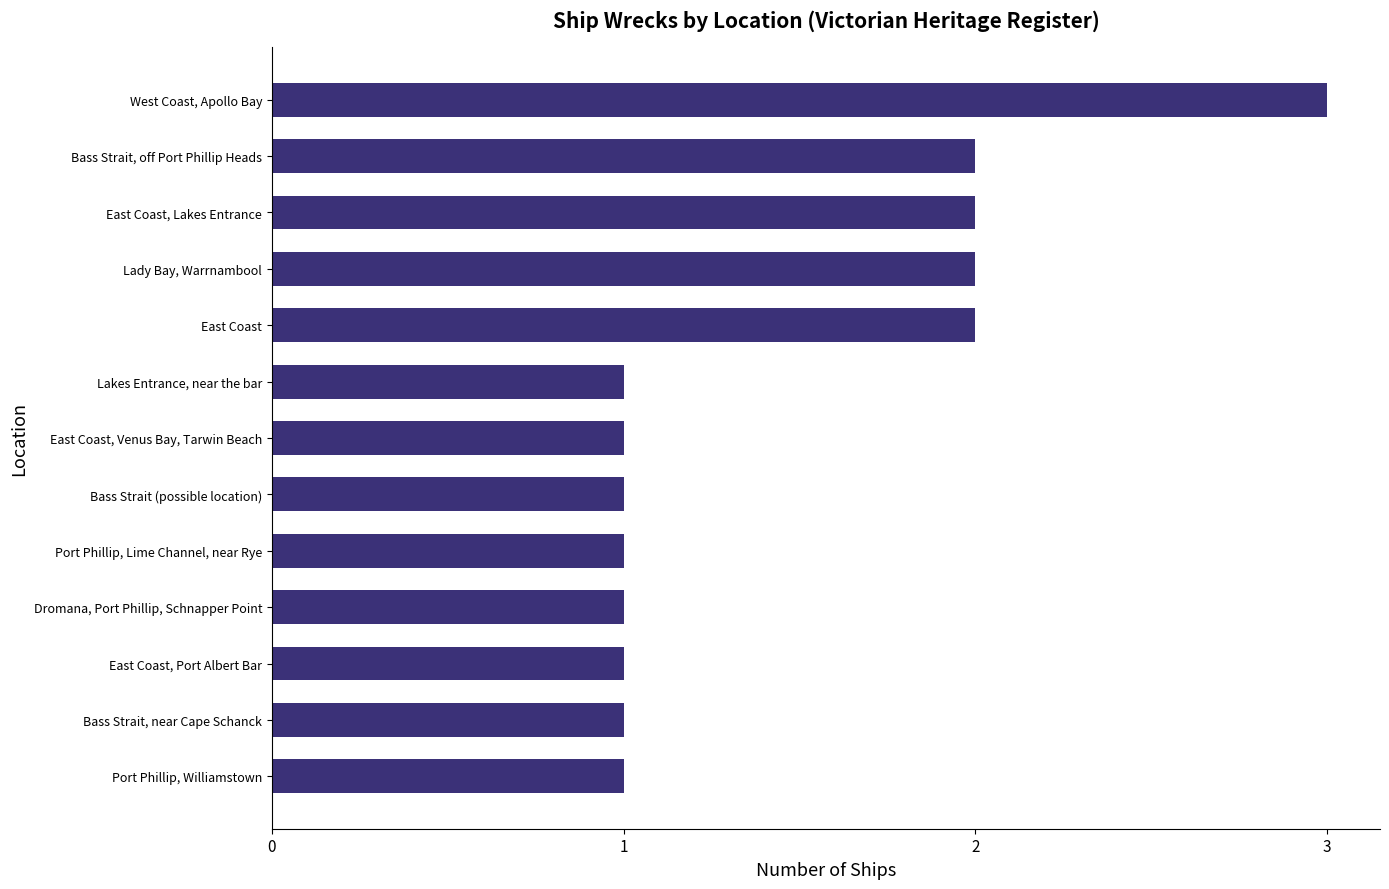

What is the smallest value displayed?

1